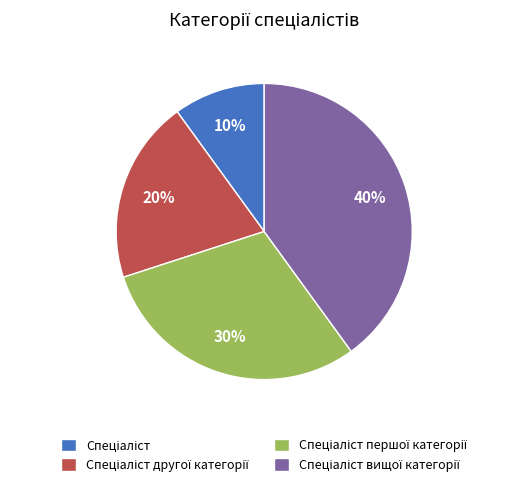

Does any single category account for the majority?

No